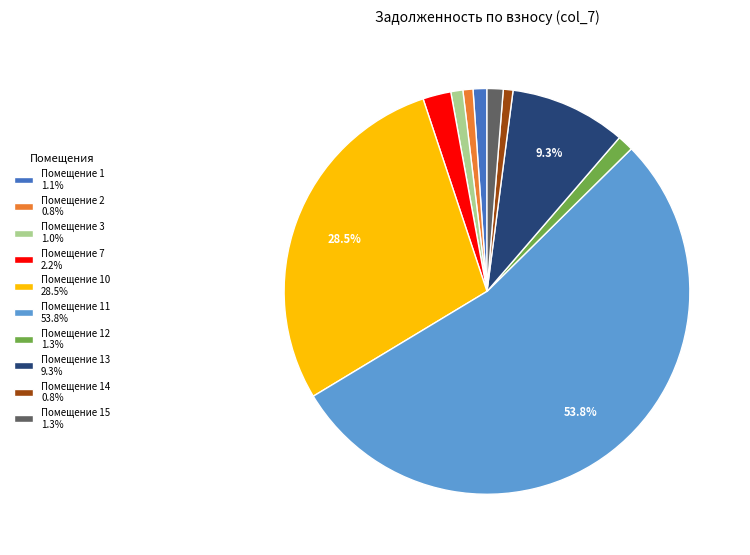

Does Помещение 11 53.8% account for over 50% of the chart?

Yes